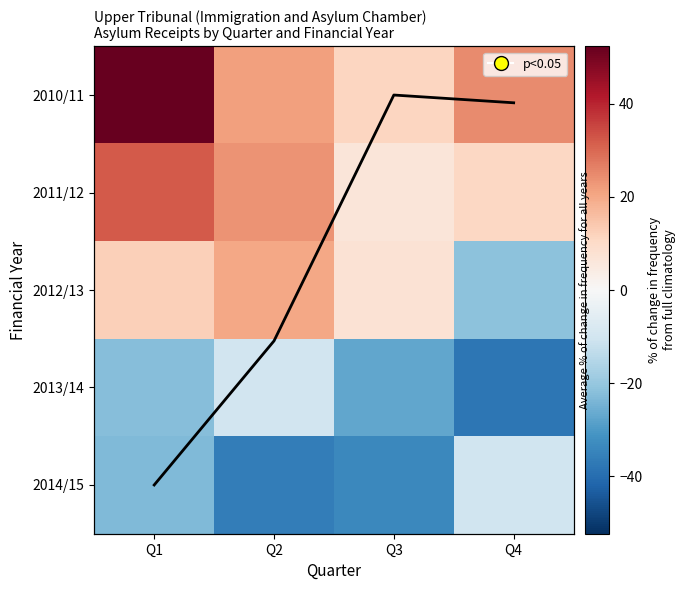

Count the number of categories in the chart.

4